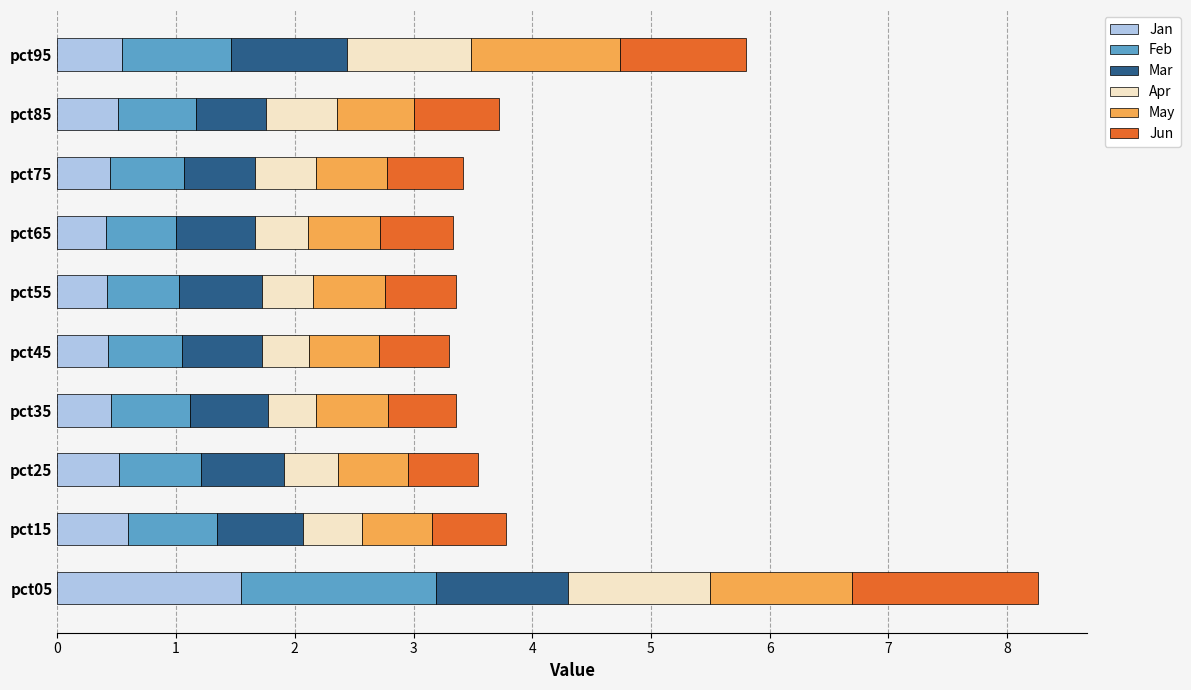

What is the difference between the maximum and minimum values in the Jan series?

1.1